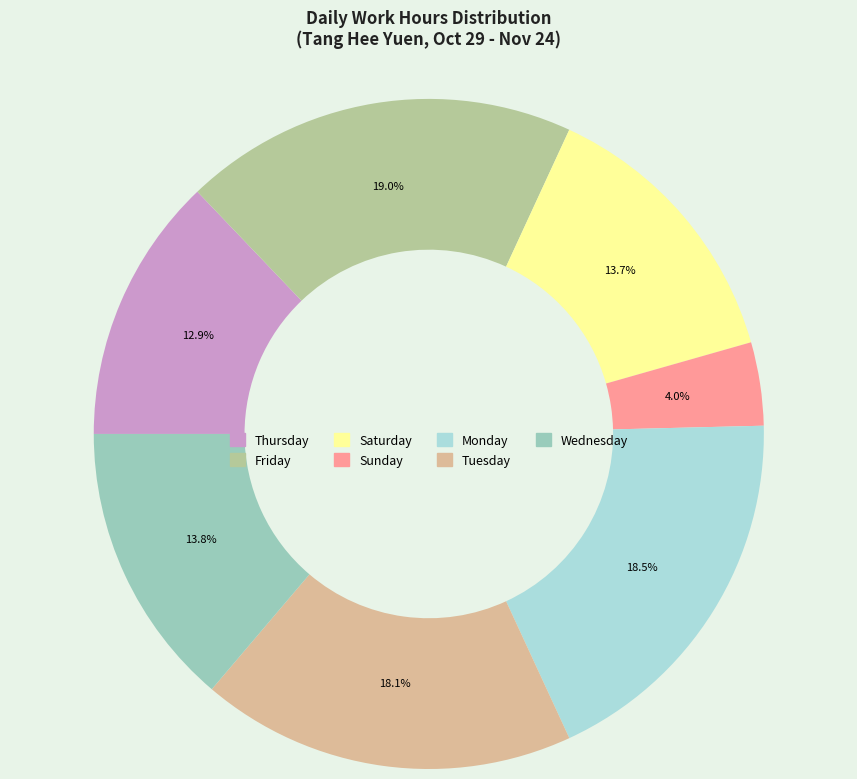

What percentage is NOT represented by Tuesday?

81.9%